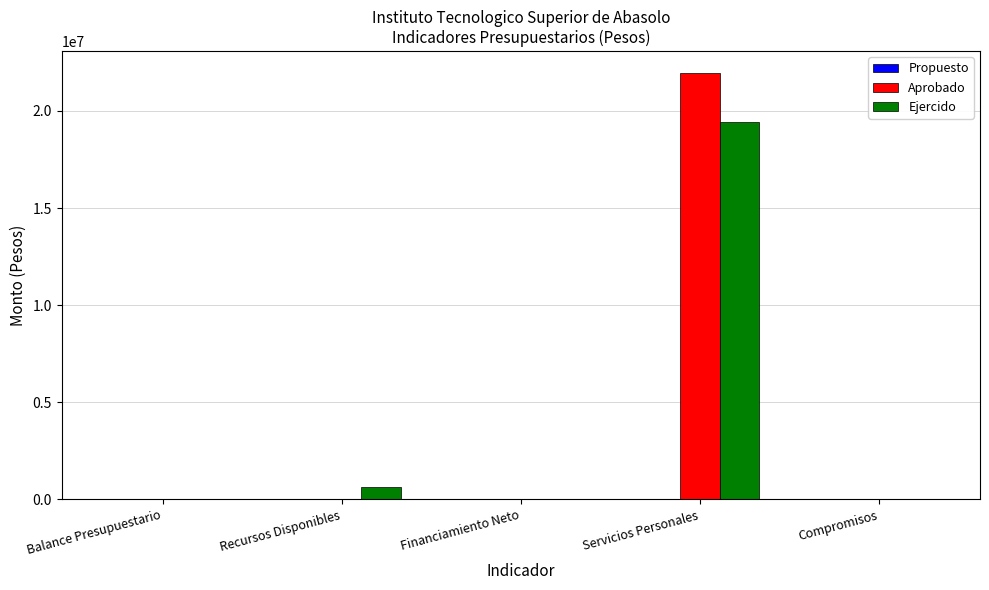

Between Servicios Personales and Compromisos, which series saw the biggest shift?

Aprobado